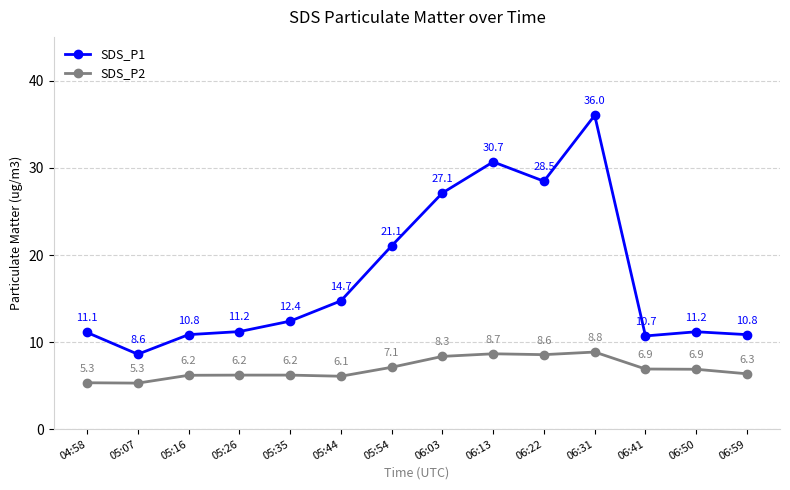

How many interior local valleys does the SDS_P1 series have?

3